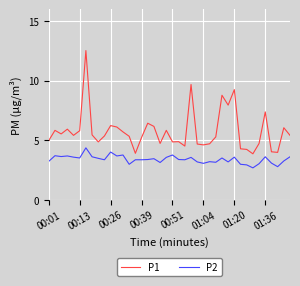

Rank the series by their maximum value, from highest to lowest.

P1, P2